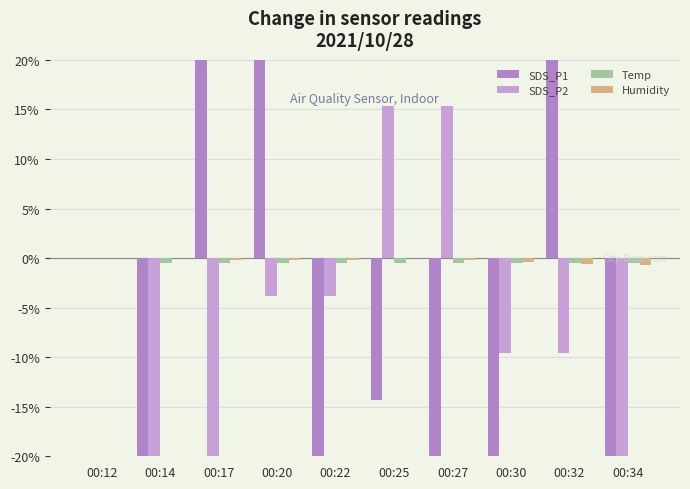

Rank the categories by Humidity value from highest to lowest.

00:12, 00:14, 00:25, 00:17, 00:20, 00:22, 00:27, 00:30, 00:32, 00:34